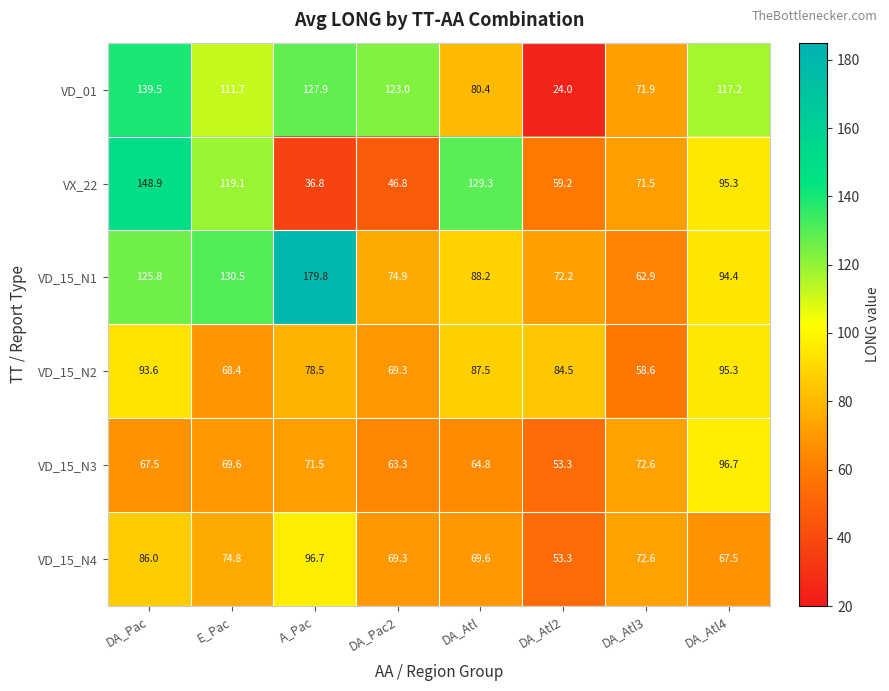

Which label corresponds to the largest value in the chart?

A_Pac